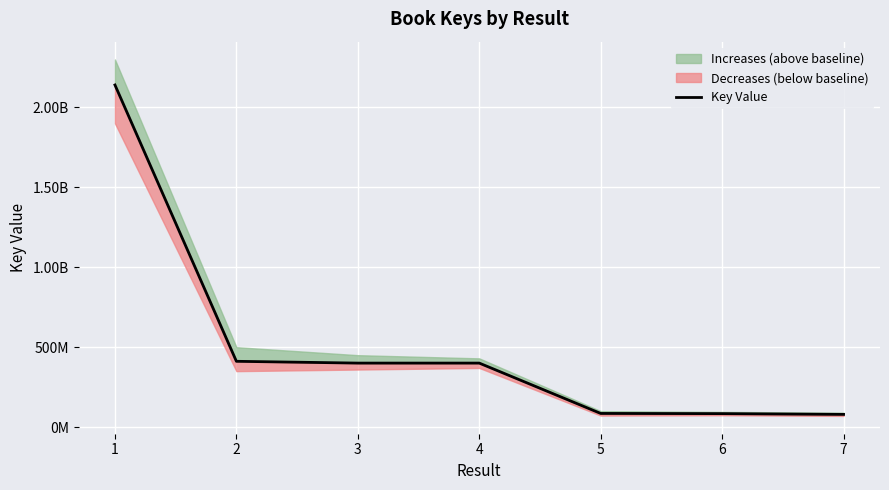

What is the sum of the values at 4 and 7?

479857584